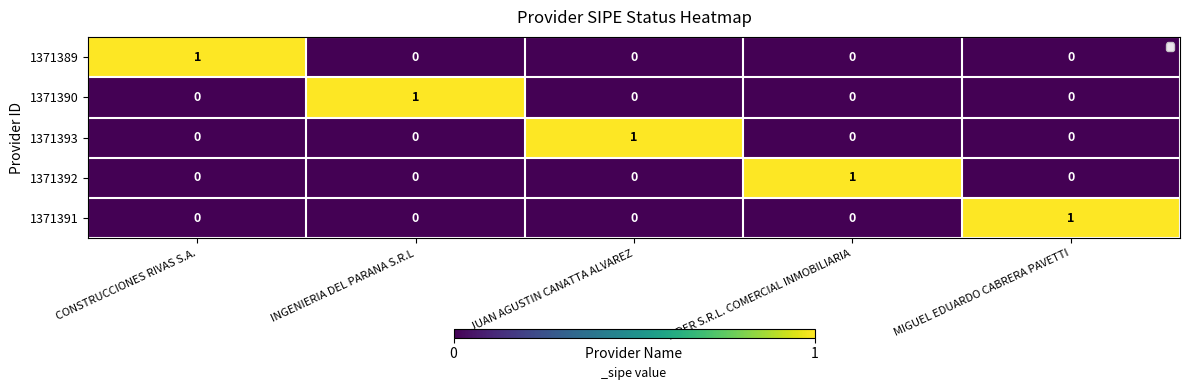

Which category has the highest value in the 1371393 series?

JUAN AGUSTIN CANATTA ALVAREZ